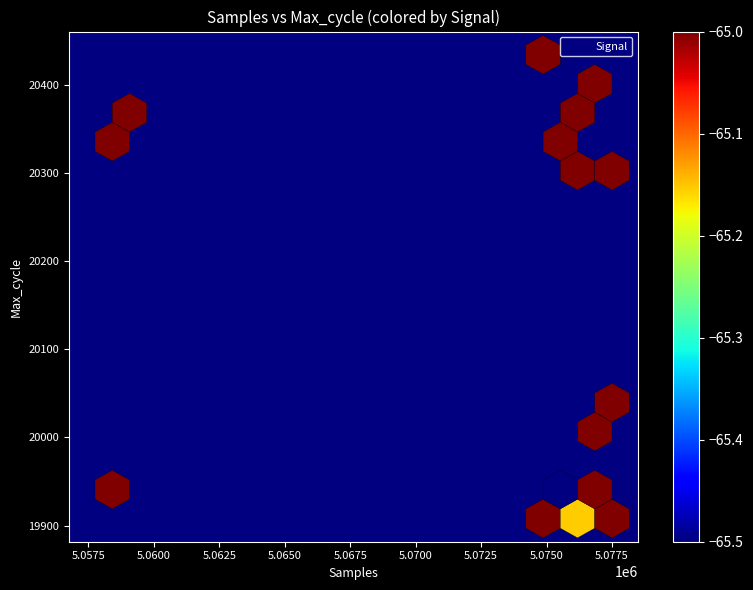

What Y value in the scatter plot is closest to 20171?

20287